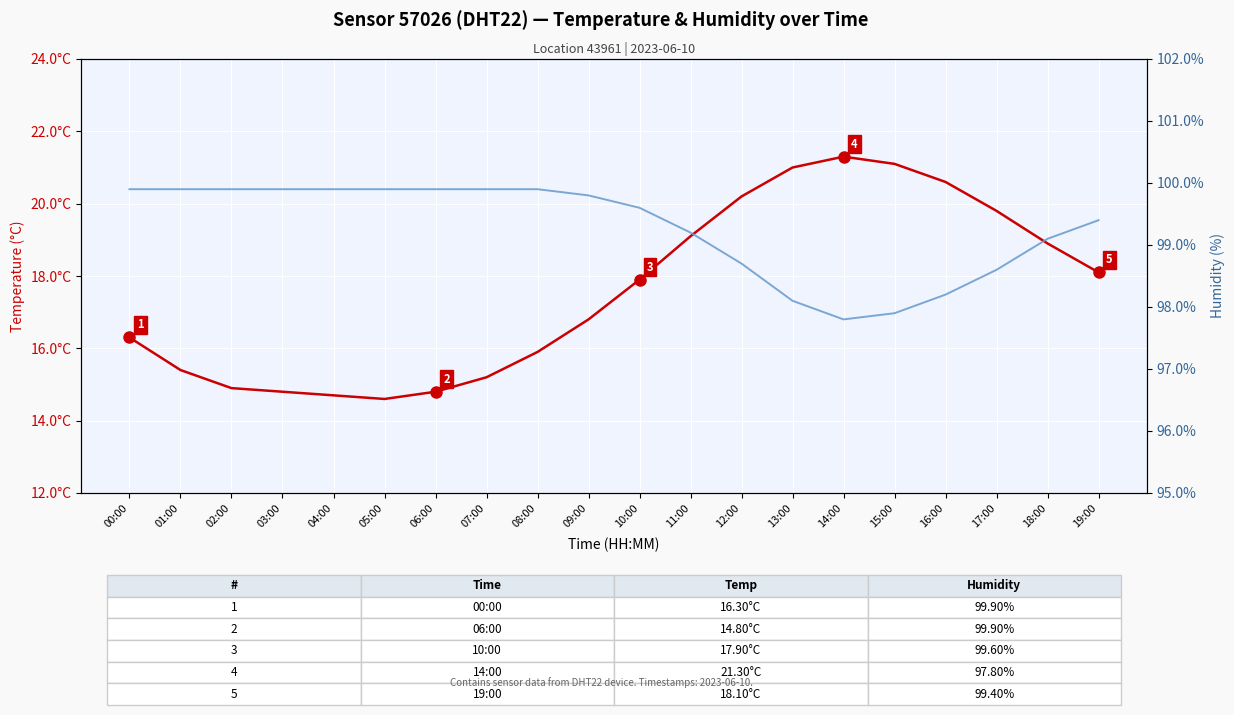

At which label does Temperature (°C) first exceed 17?

10:00